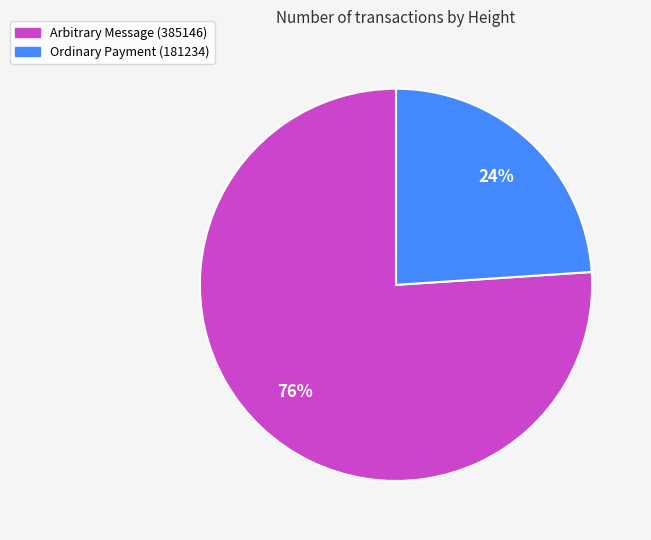

Which category has the smallest portion of the pie?

Ordinary Payment (181234)